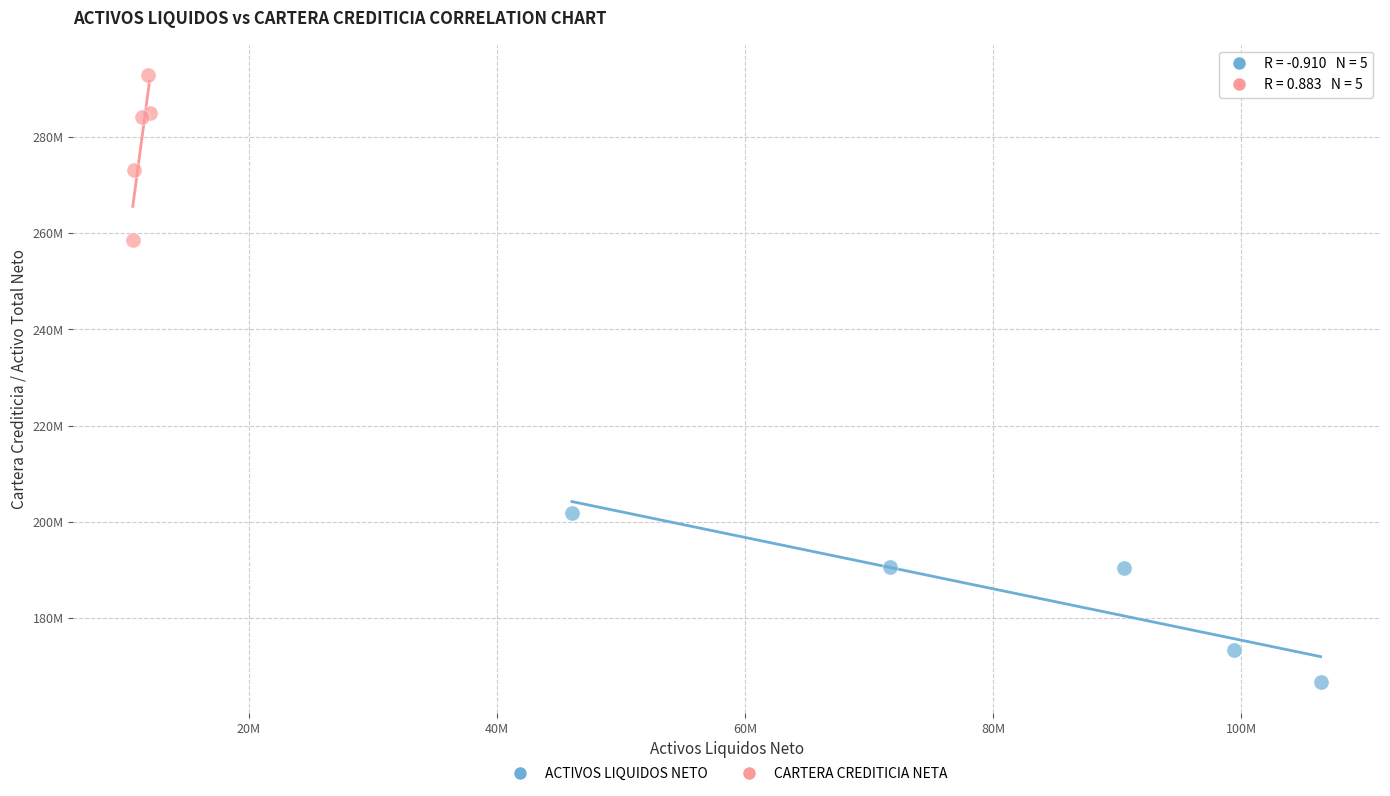

What are all the series names shown in the legend?

ACTIVOS LIQUIDOS NETO, CARTERA CREDITICIA NETA